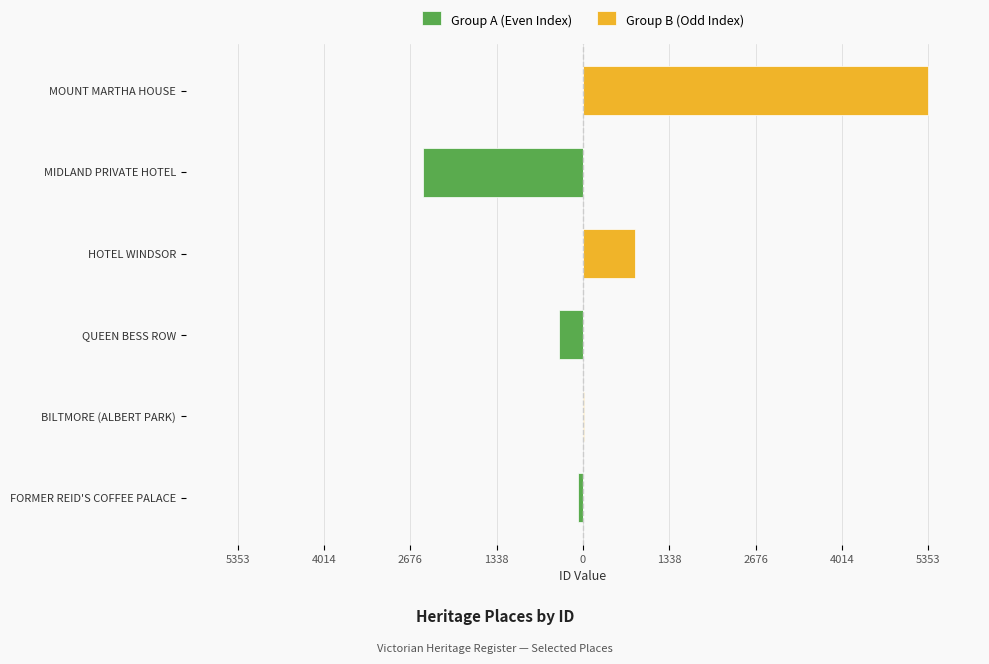

Does the chart contain stacked bars?

No